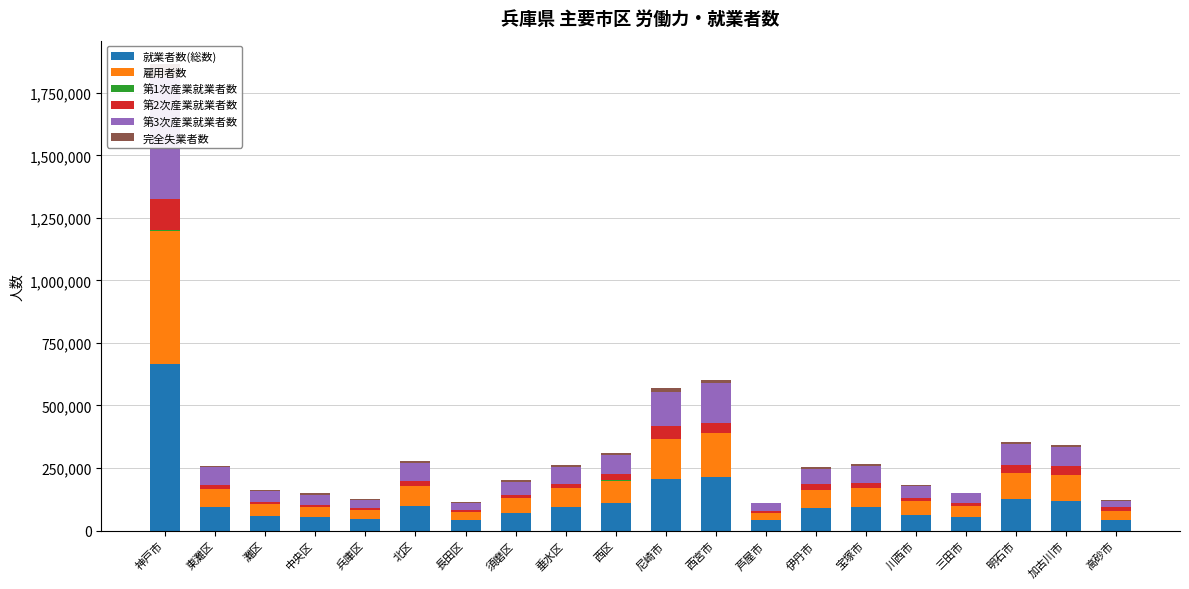

Is it true that 第1次産業就業者数 equals 72 at 兵庫区?

True